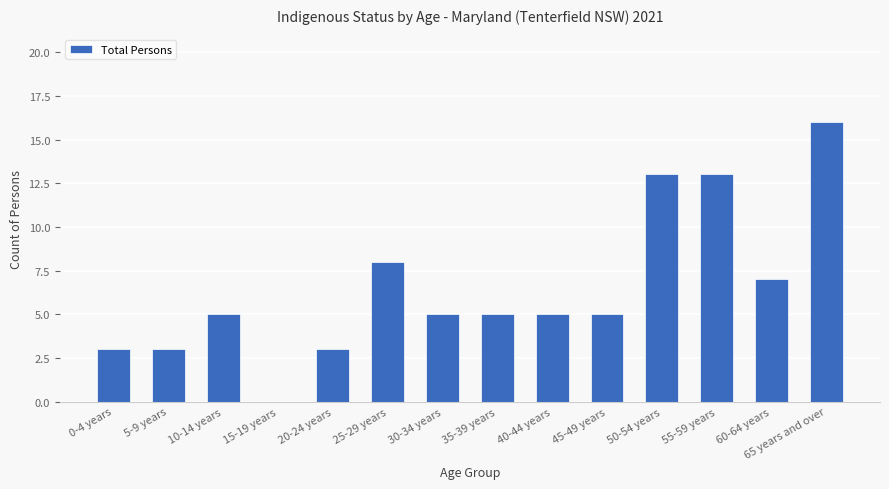

What is the sum of the values at 65 years and over and 30-34 years?

21